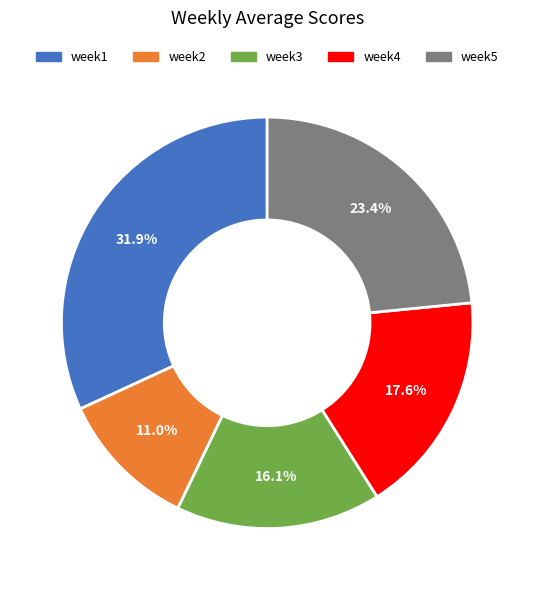

Which category has the biggest portion of the pie?

week1